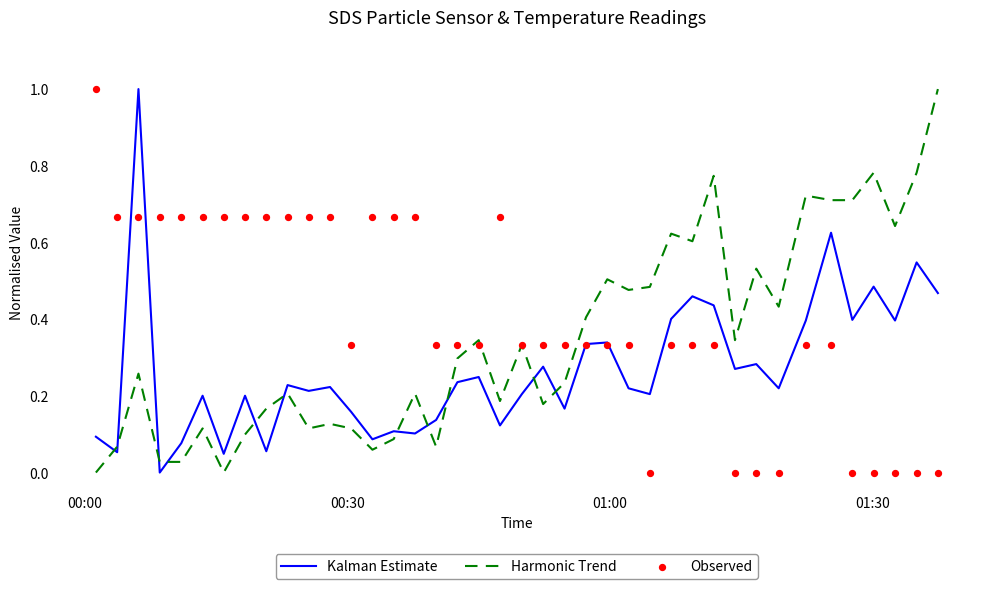

What are all the series names shown in the legend?

Kalman Estimate, Harmonic Trend, Observed